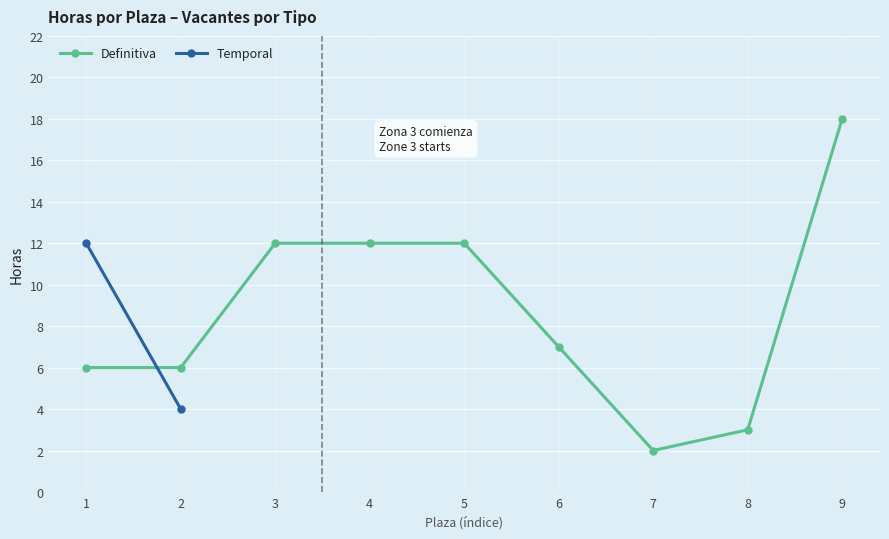

The value at 9 is 5. True or false?

False